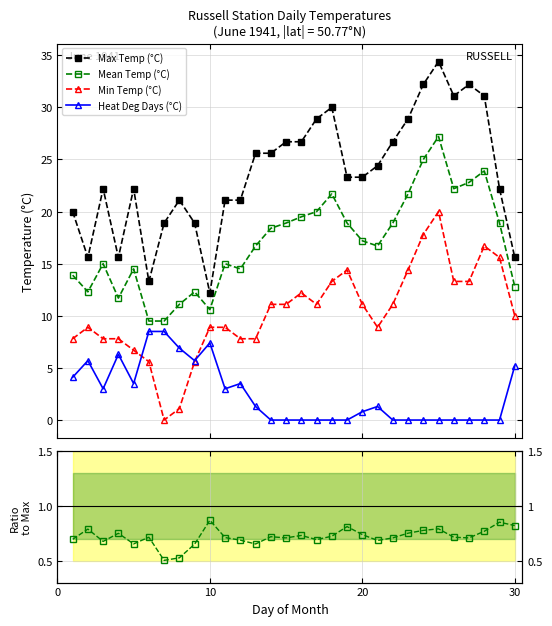

True or false: Min Temp (°C) and Mean Temp (°C) cross at least once.

False